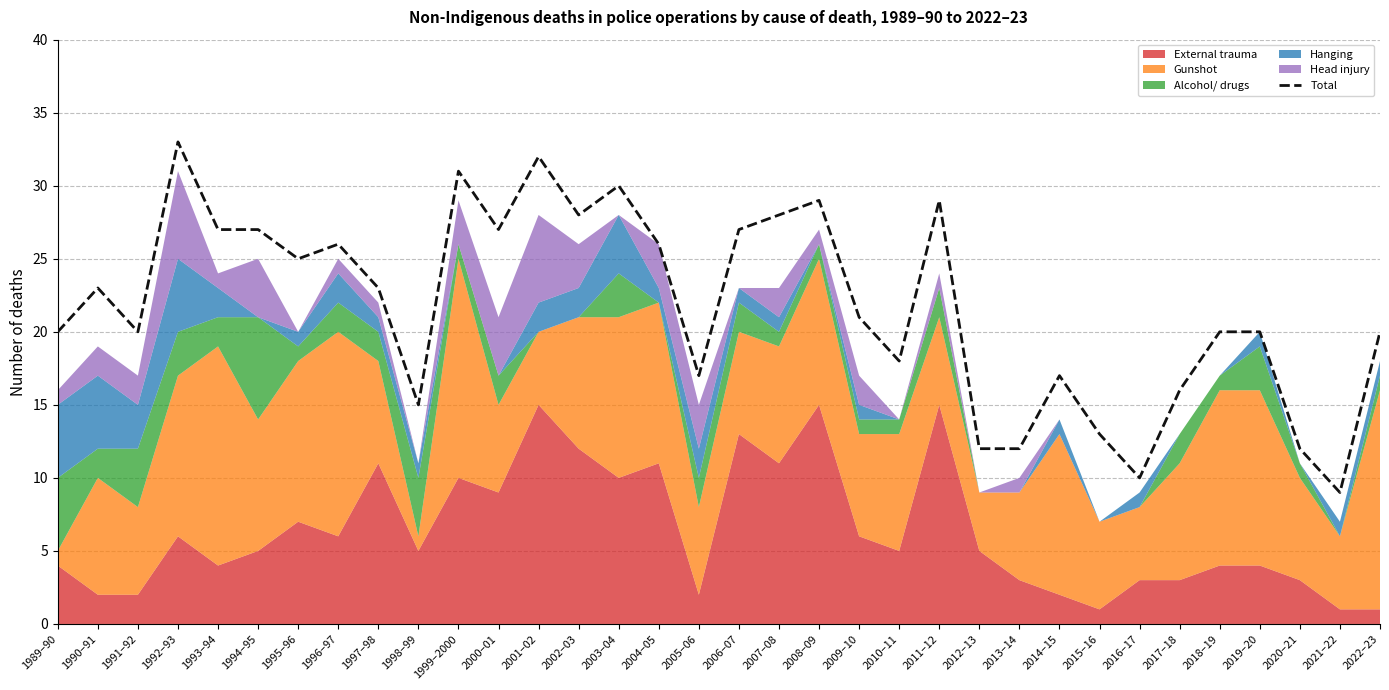

Does the chart display data point markers on the line(s)?

No